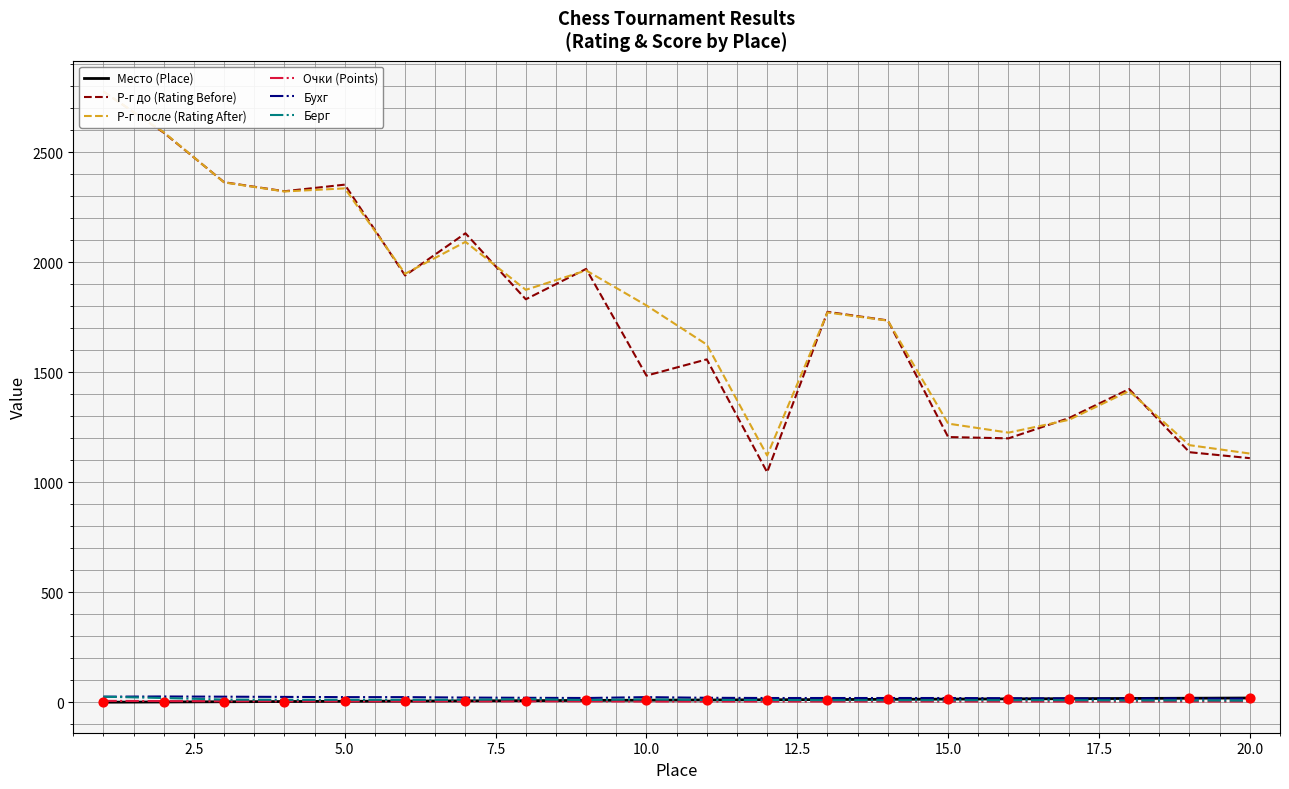

At how many categories does at least one series exceed 457?

20